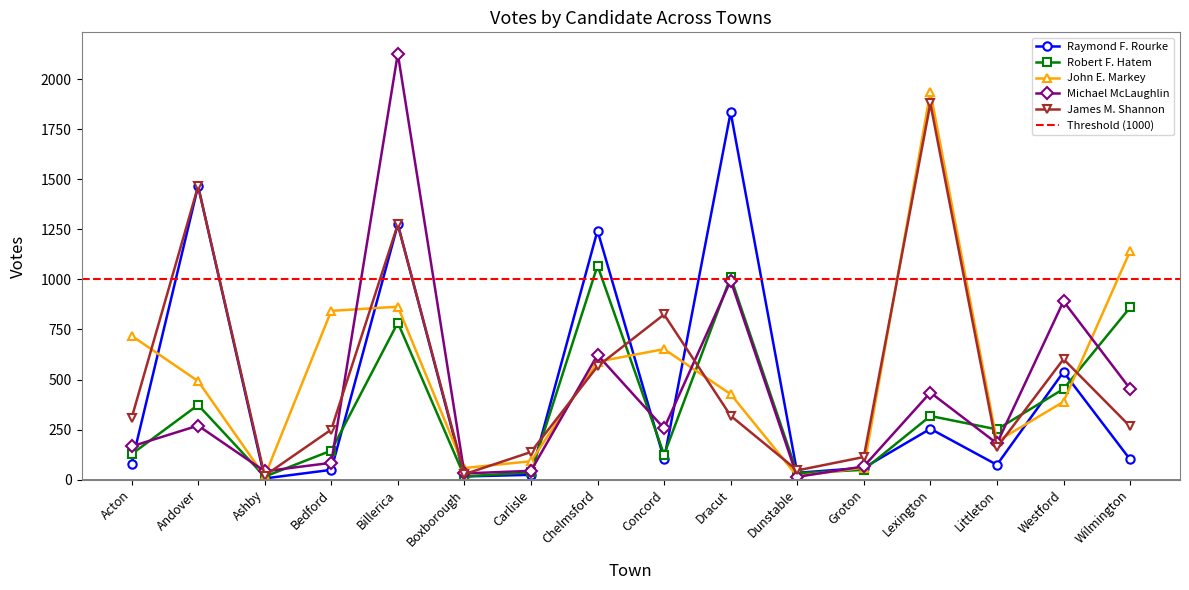

At Billerica, list the series in order from largest to smallest.

Michael McLaughlin, Raymond F. Rourke, James M. Shannon, John E. Markey, Robert F. Hatem